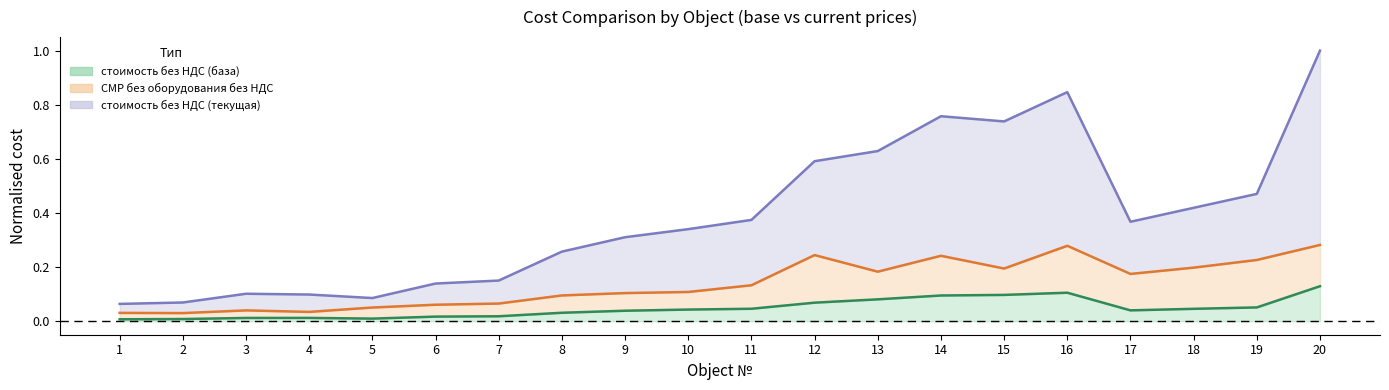

Rank the categories by стоимость без НДС (текущая) value from highest to lowest.

20, 16, 14, 15, 13, 12, 19, 18, 11, 17, 10, 9, 8, 7, 6, 3, 4, 5, 2, 1